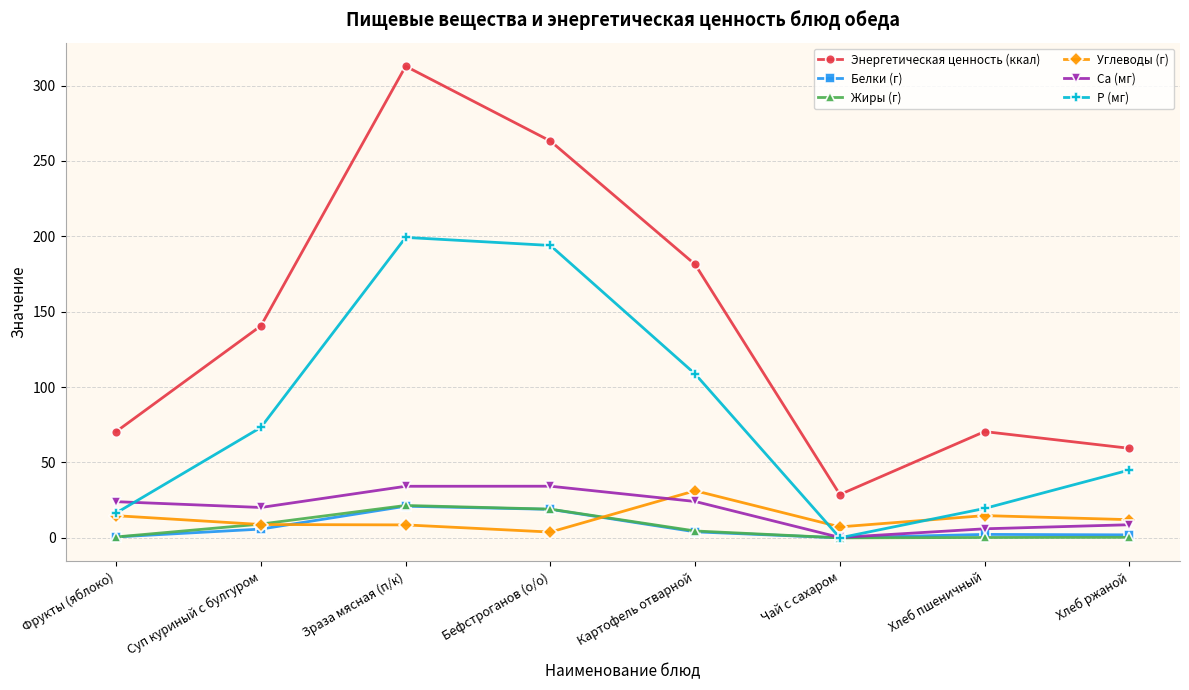

The value of Белки (г) at Зраза мясная (п/к) is 34.2. True or false?

False